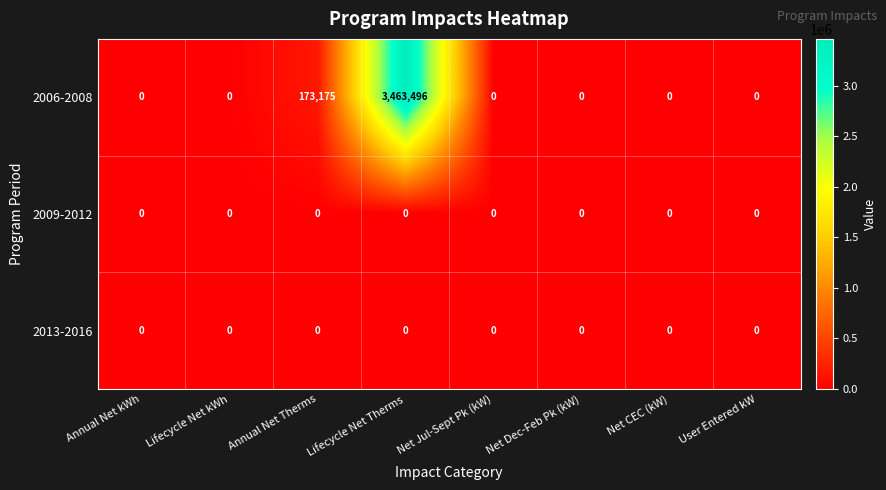

Is it true that 2006-2008 equals 2201827 at Net Dec-Feb Pk (kW)?

False